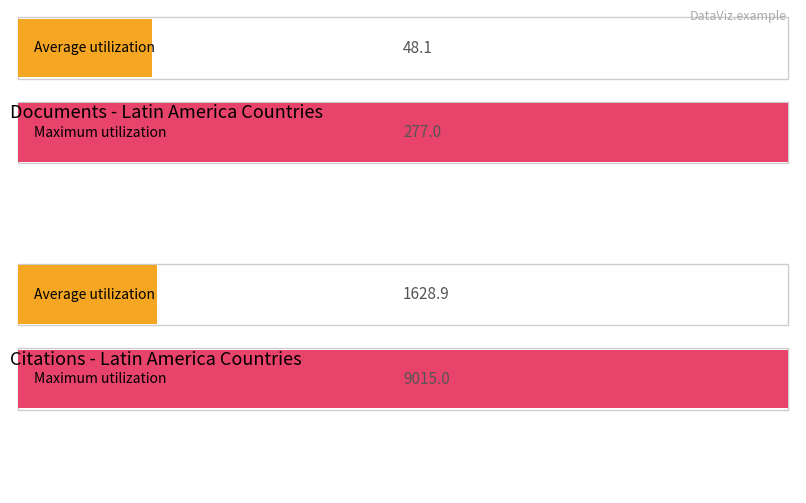

Is it true that Documents equals 1 at Cuba?

False